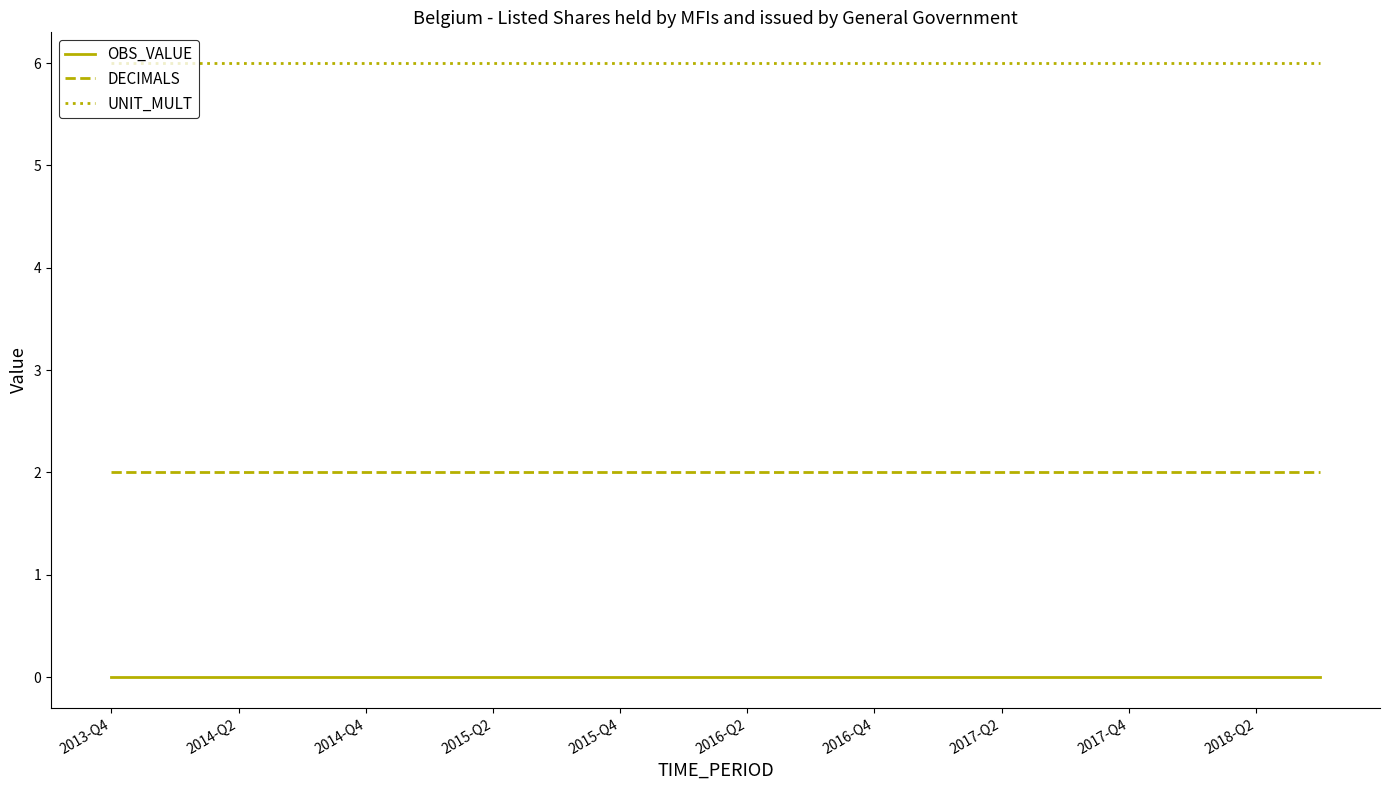

At how many categories does at least one series exceed 4?

20